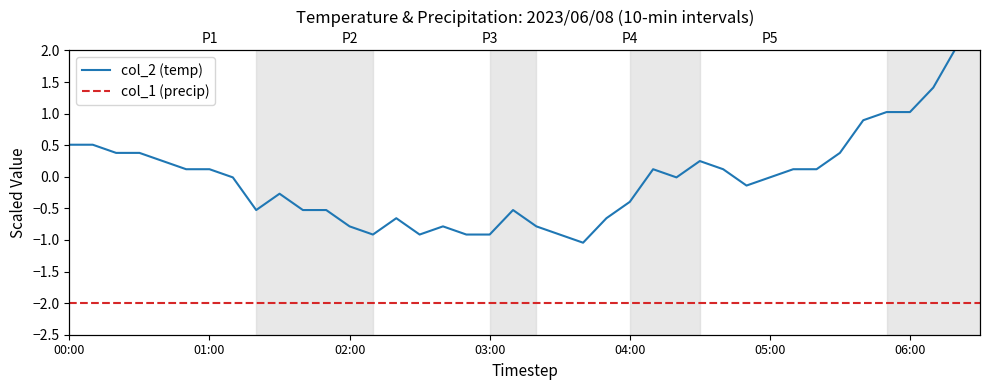

Where is col_2 (temp) nearest to the value 0?

7